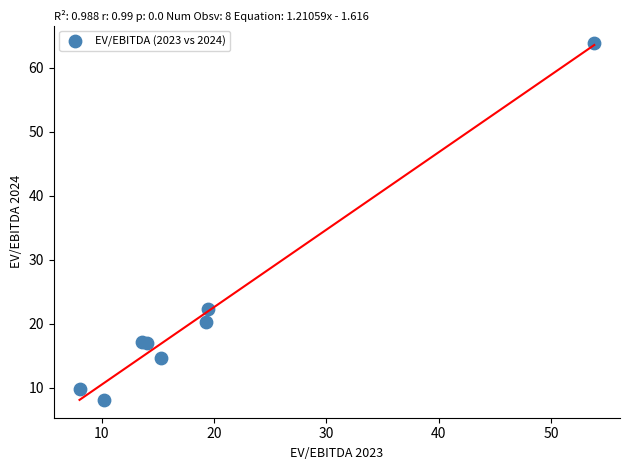

What Y value in the scatter plot is closest to 35?

22.3